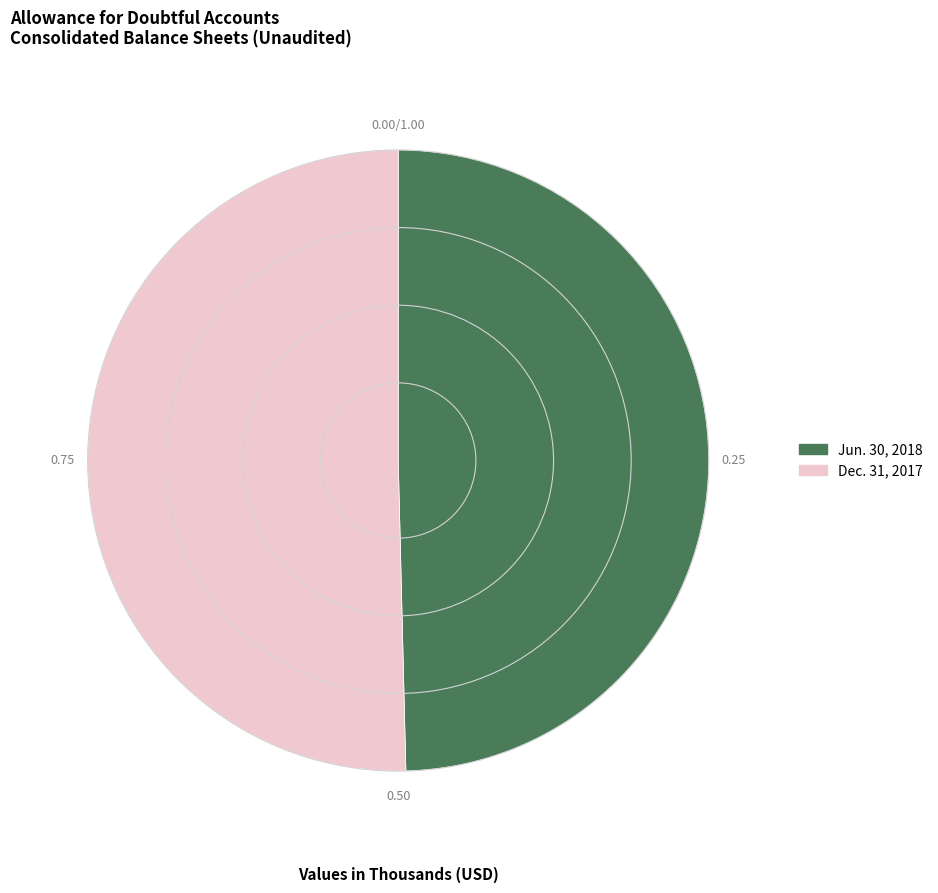

Approximately how many times larger is the value at Jun. 30, 2018 compared to Dec. 31, 2017?

1.0